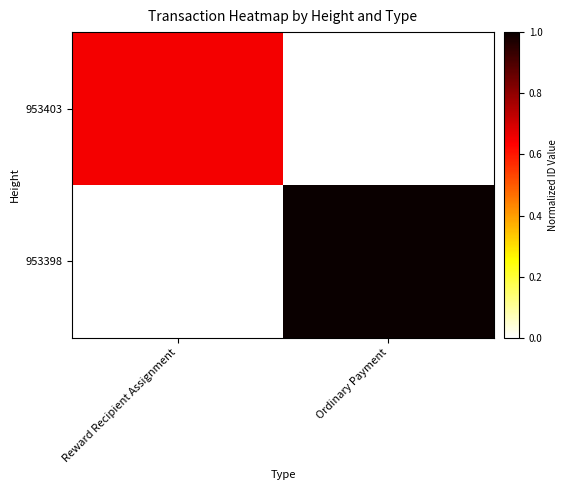

What is the spread (max minus min) of values at Reward Recipient Assignment?

0.6